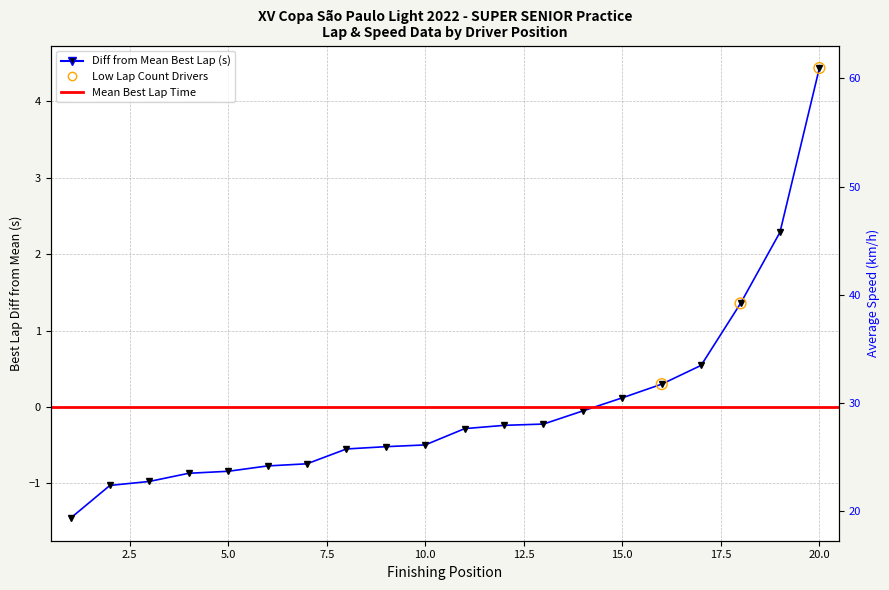

Which series reaches the minimum Y coordinate?

Best Lap time